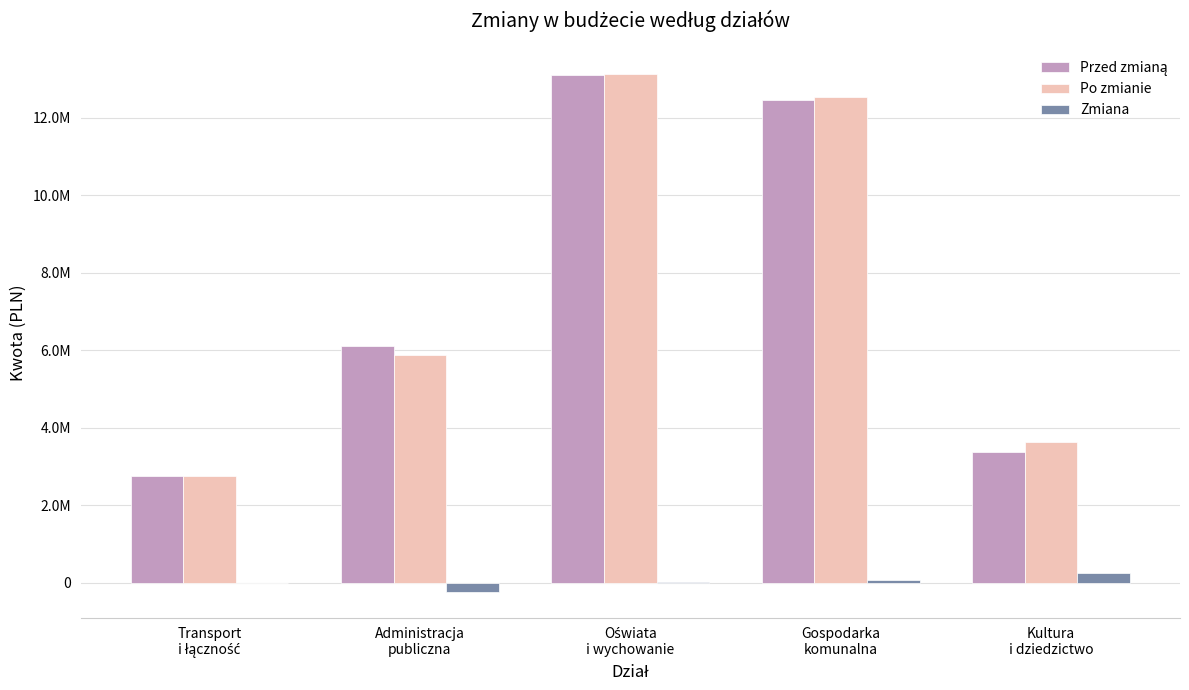

Which category has the highest value in the Po zmianie series?

Oświata
i wychowanie